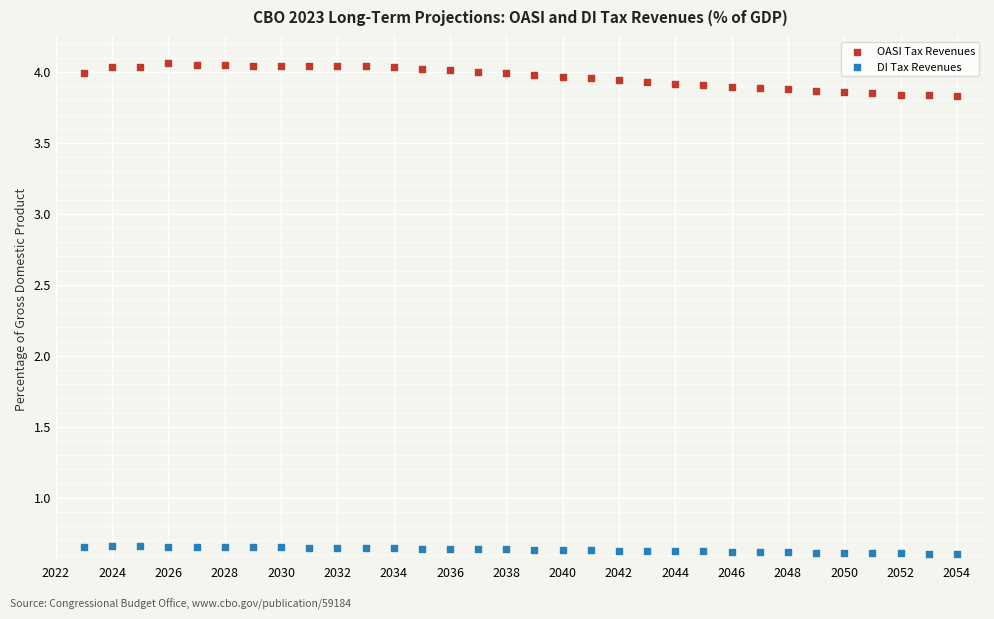

Across all data points, what is the range of Y values (max minus min)?

3.5